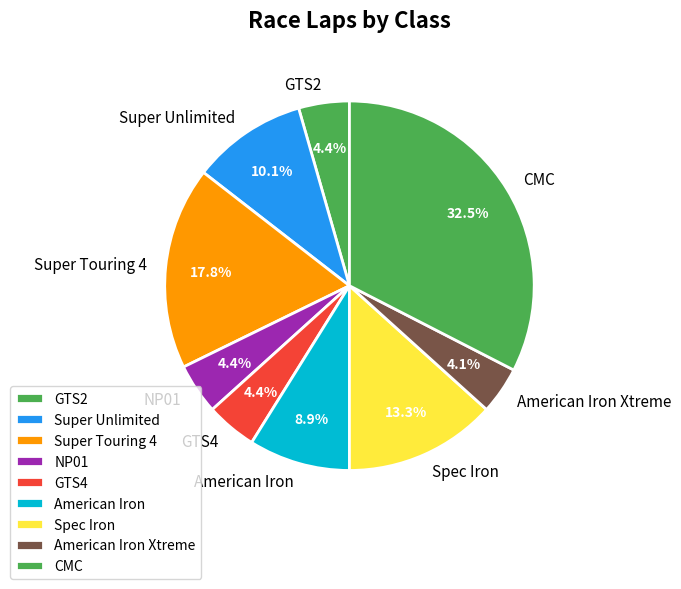

What percentage do GTS2 and American Iron together represent?

13.3%